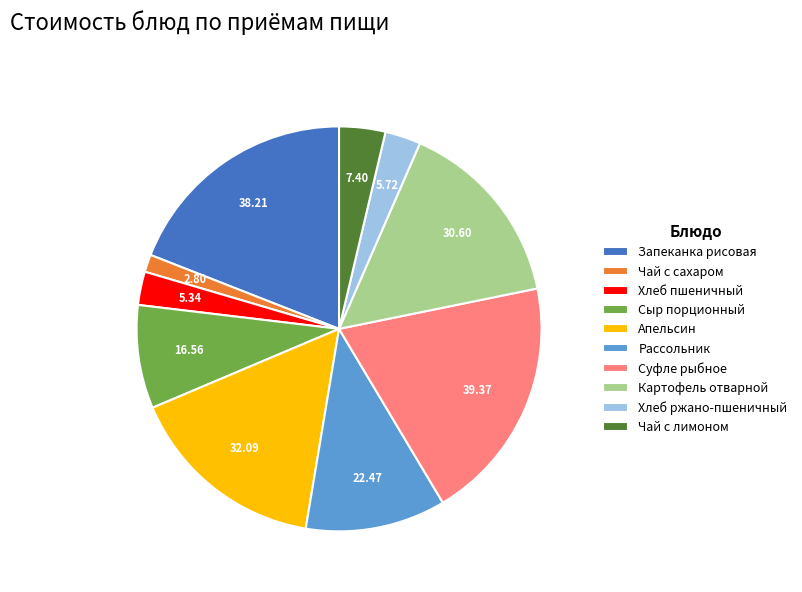

Is the sum of Апельсин and Суфле рыбное greater than half?

No